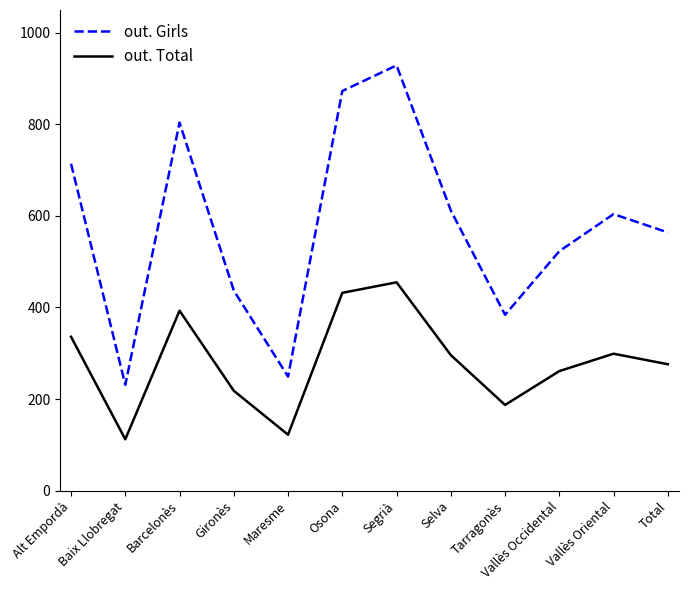

Rank the series by their maximum value, from lowest to highest.

out. Total, out. Girls